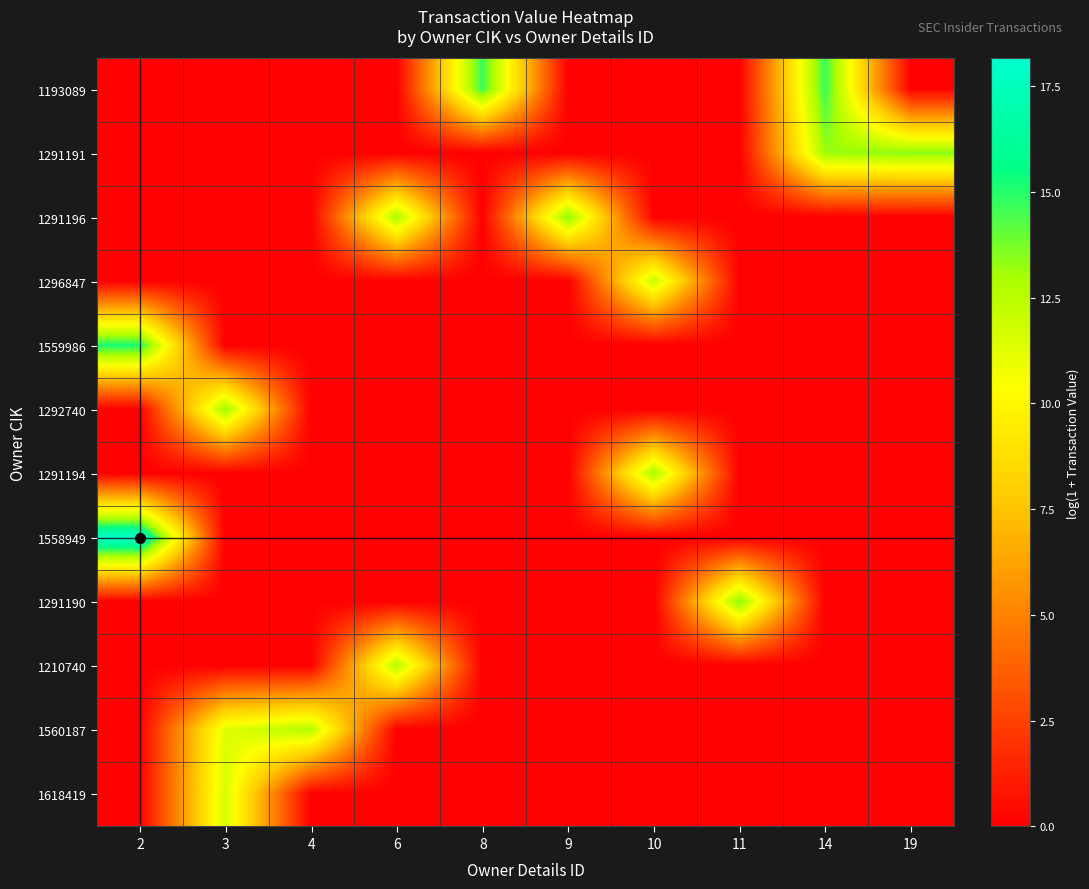

At which category is the sum across all series the highest?

3